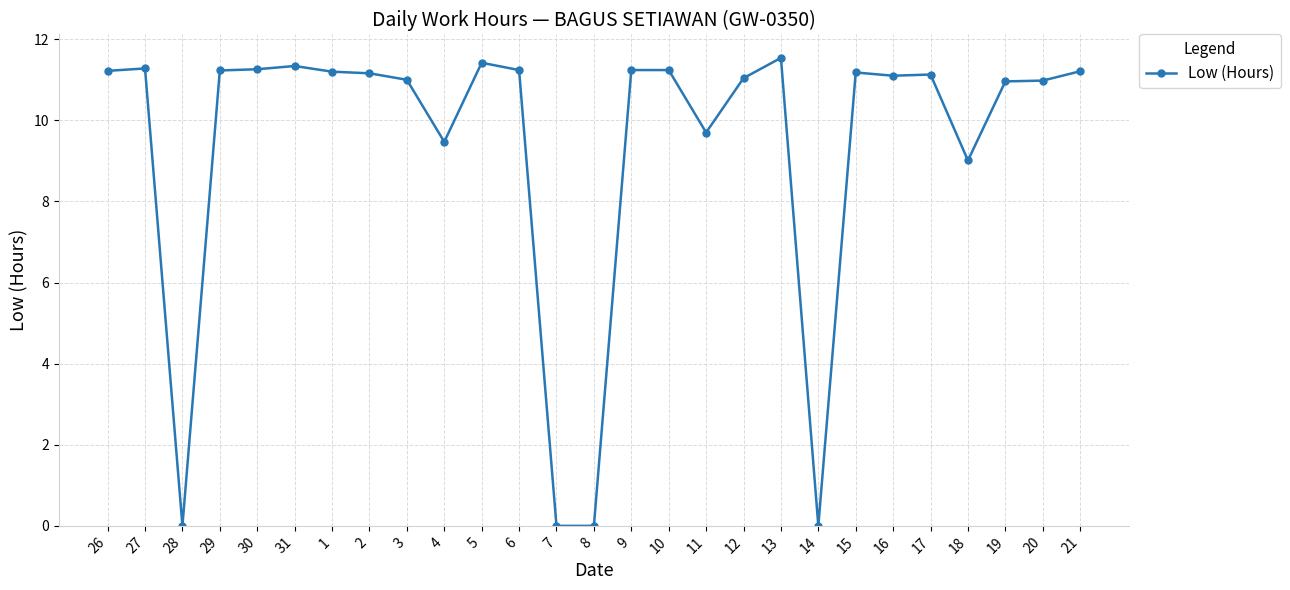

True or false: the data shows 19.4 at 6.

False